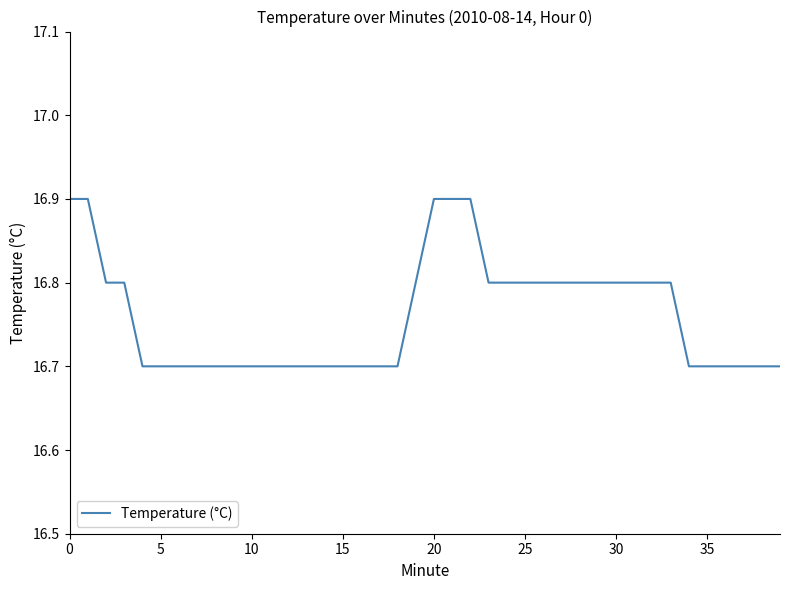

What is the difference between the maximum and minimum values?

0.2